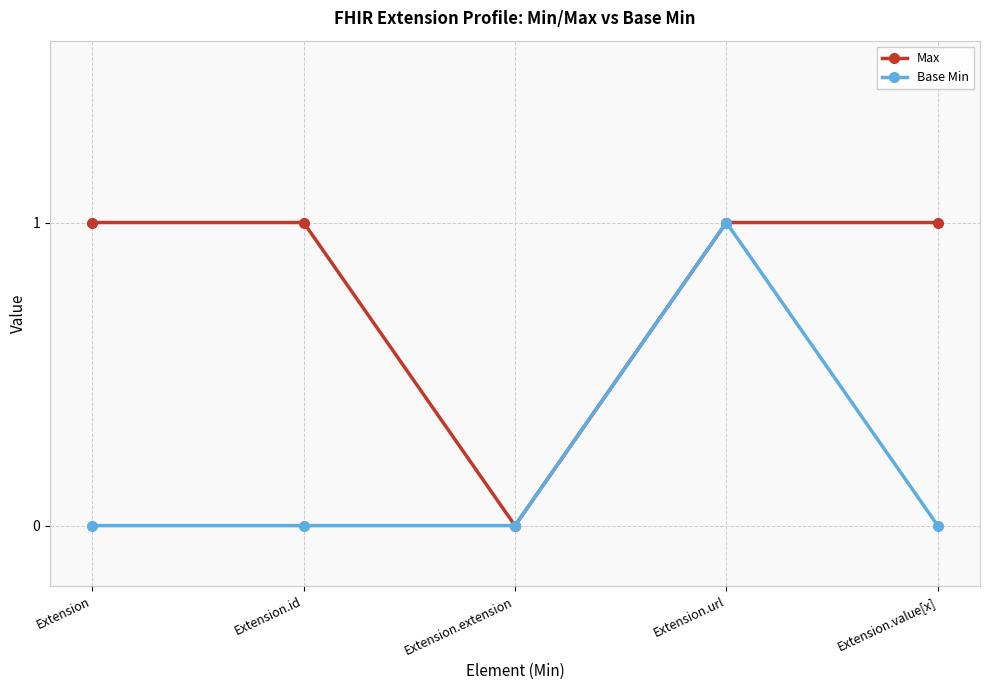

What is the sum of the Max values at Extension.extension and Extension.id?

1